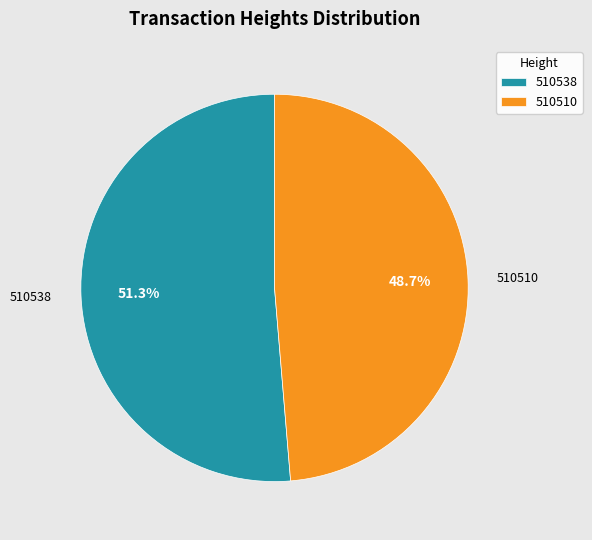

How much of the chart is everything except 510510?

51.3%